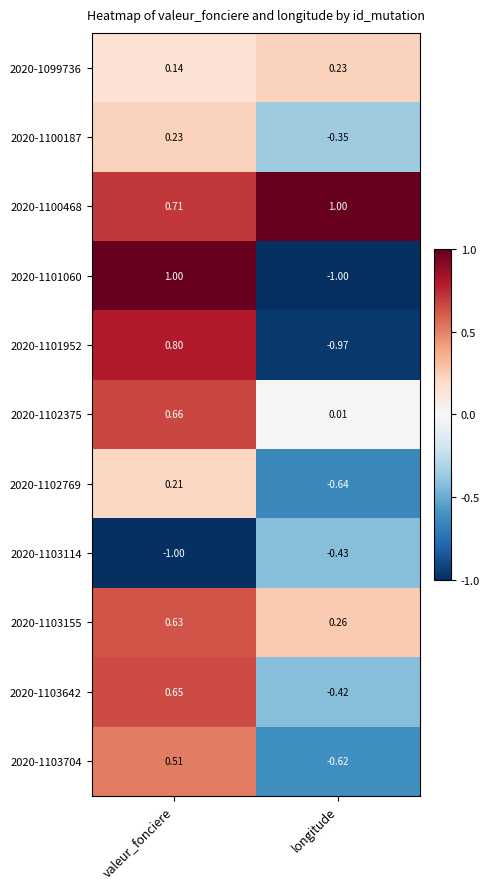

At which label does 2020-1102375 reach its peak?

valeur_fonciere